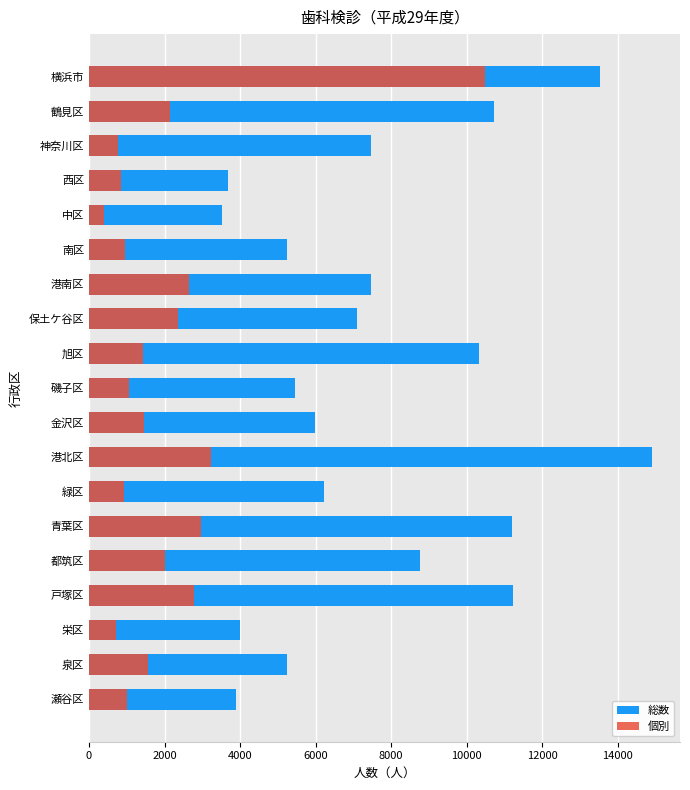

Is it true that 総数 equals 9390 at 保土ケ谷区?

False